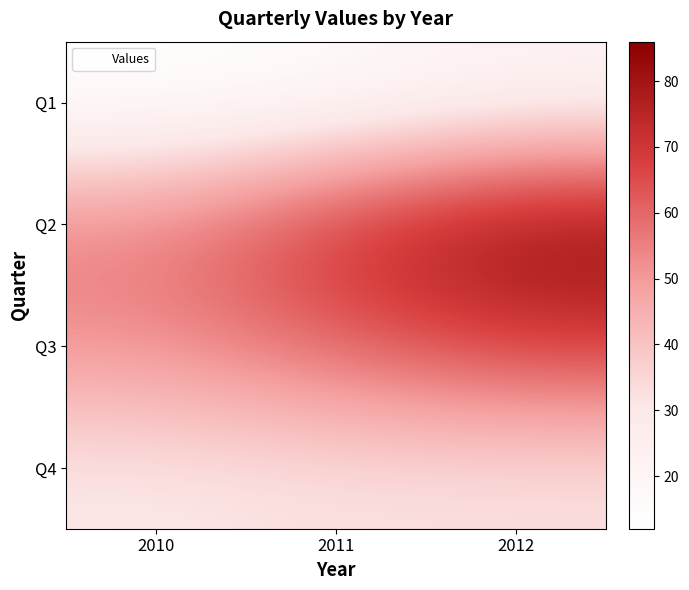

What is the maximum value shown in the chart?

86